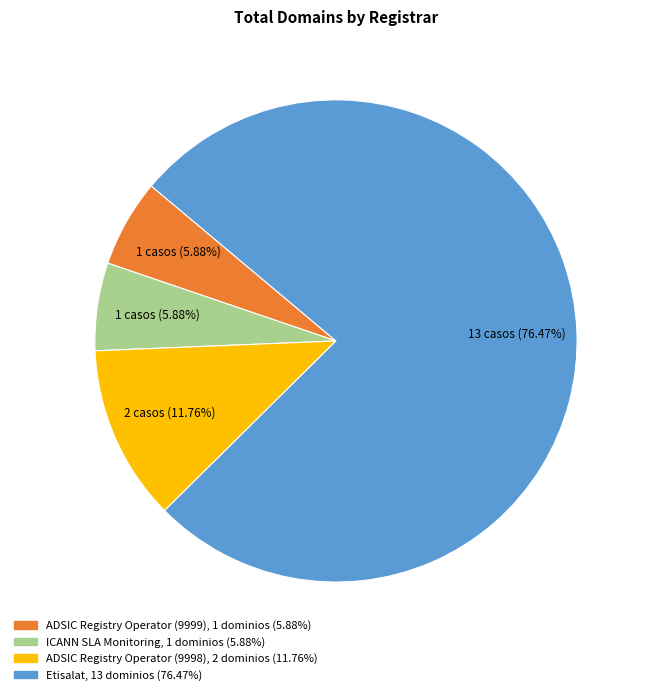

Is there any slice that represents more than half of the pie?

Yes